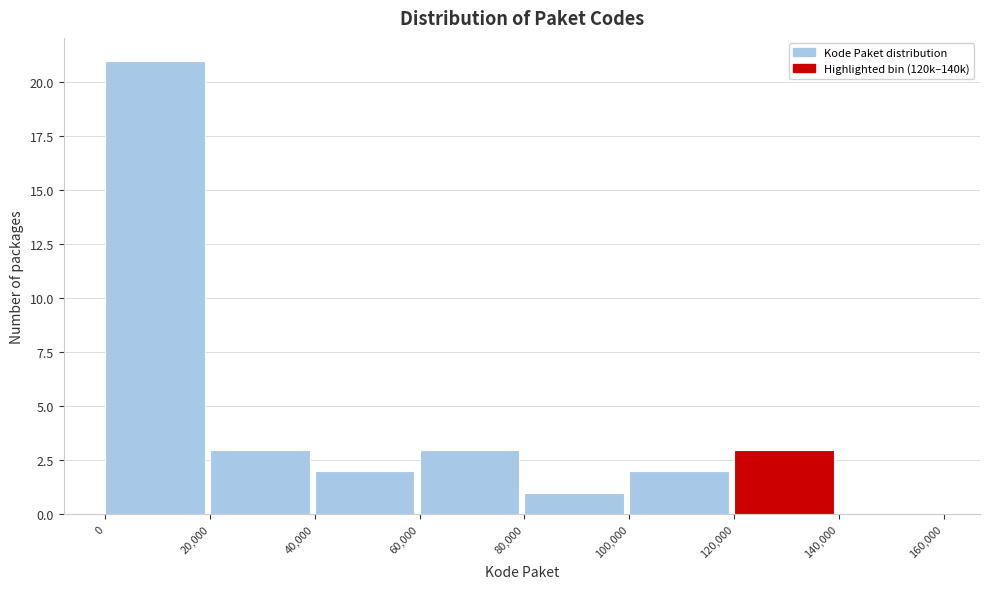

What is the height of the bar covering 0 to 20,000 on the x-axis? The values are not printed on the chart, so give them approximately, as read against the axis.

21